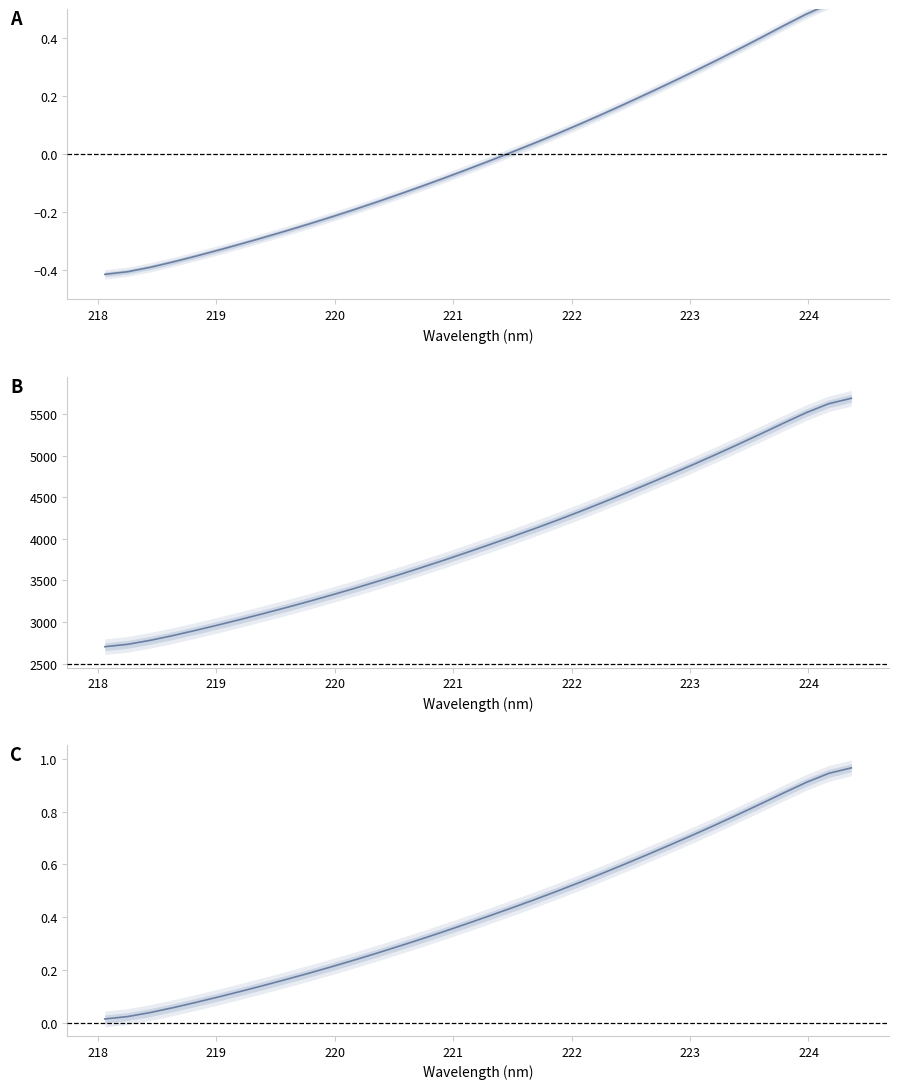

Reading left to right, transcribe all the data shown in this chart.

Centered Intensity: -0.4	-0.4	-0.4	-0.4	-0.4	-0.3	-0.3	-0.3	-0.3	-0.2	-0.2	-0.2	-0.2	-0.1	-0.1	-0.1	-0.1	-0.0	0.0	0.0	0.1	0.1	0.1	0.2	0.2	0.2	0.3	0.3	0.4	0.4	0.4	0.5	0.5	0.5
Intensity: 2702.2	2730.4	2778.1	2835.8	2897.9	2962.9	3030.4	3100.1	3171.9	3245.8	3322.3	3401.6	3483.7	3568.2	3655.0	3744.3	3836.2	3930.1	4025.6	4123.4	4224.4	4328.9	4436.6	4547.1	4660.1	4775.2	4892.6	5012.9	5136.4	5262.7	5391.0	5516.4	5624.5	5689.9
Normalized Intensity: 0.0	0.0	0.0	0.1	0.1	0.1	0.1	0.1	0.2	0.2	0.2	0.2	0.3	0.3	0.3	0.3	0.4	0.4	0.4	0.5	0.5	0.5	0.6	0.6	0.6	0.7	0.7	0.7	0.8	0.8	0.9	0.9	0.9	1.0